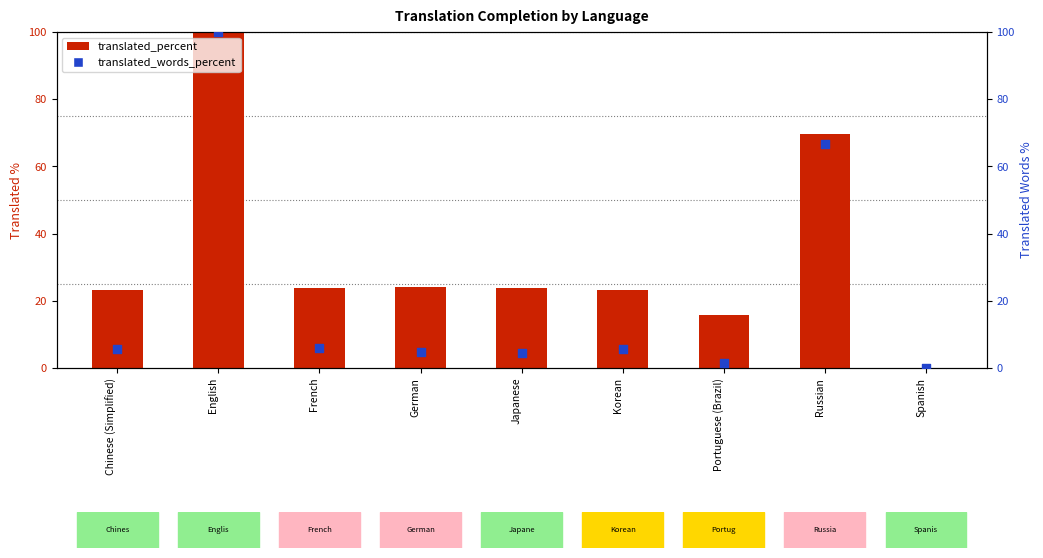

Which series has the largest Y range (max minus min)?

translated_percent